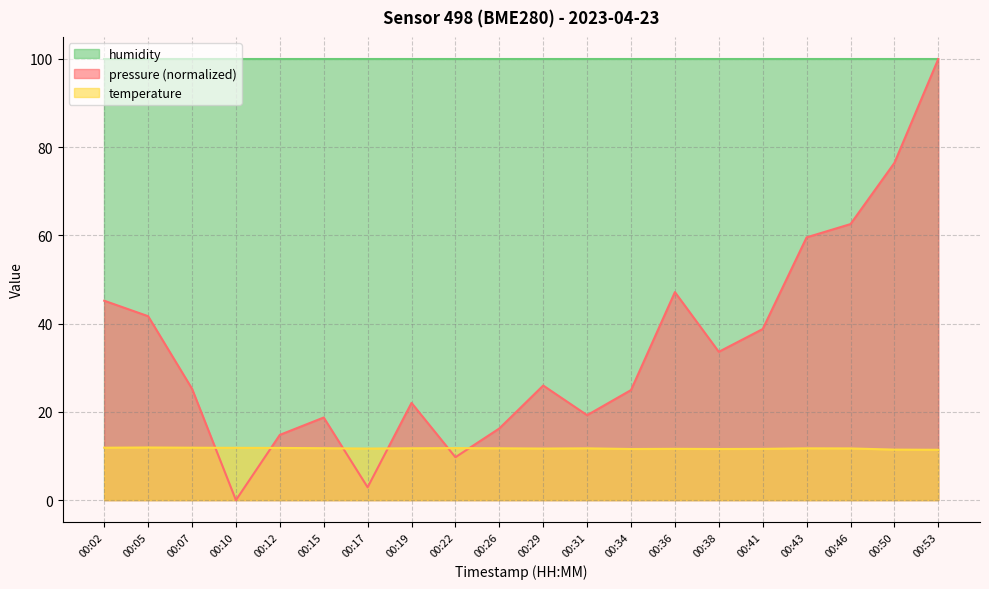

Rank the series by their average value, from highest to lowest.

humidity, pressure (normalized), temperature